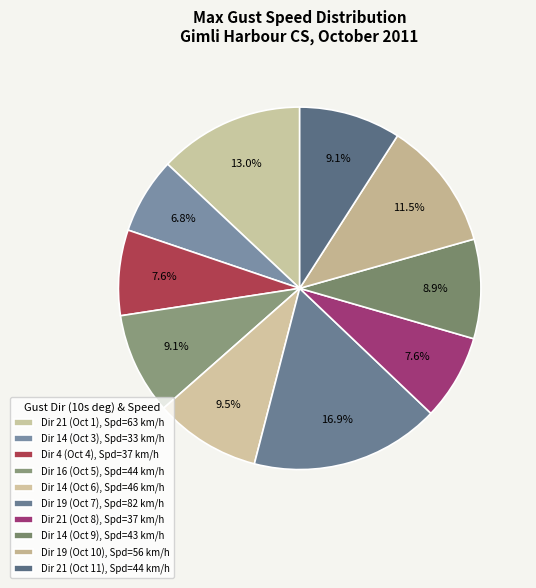

Is there any slice that represents more than half of the pie?

No